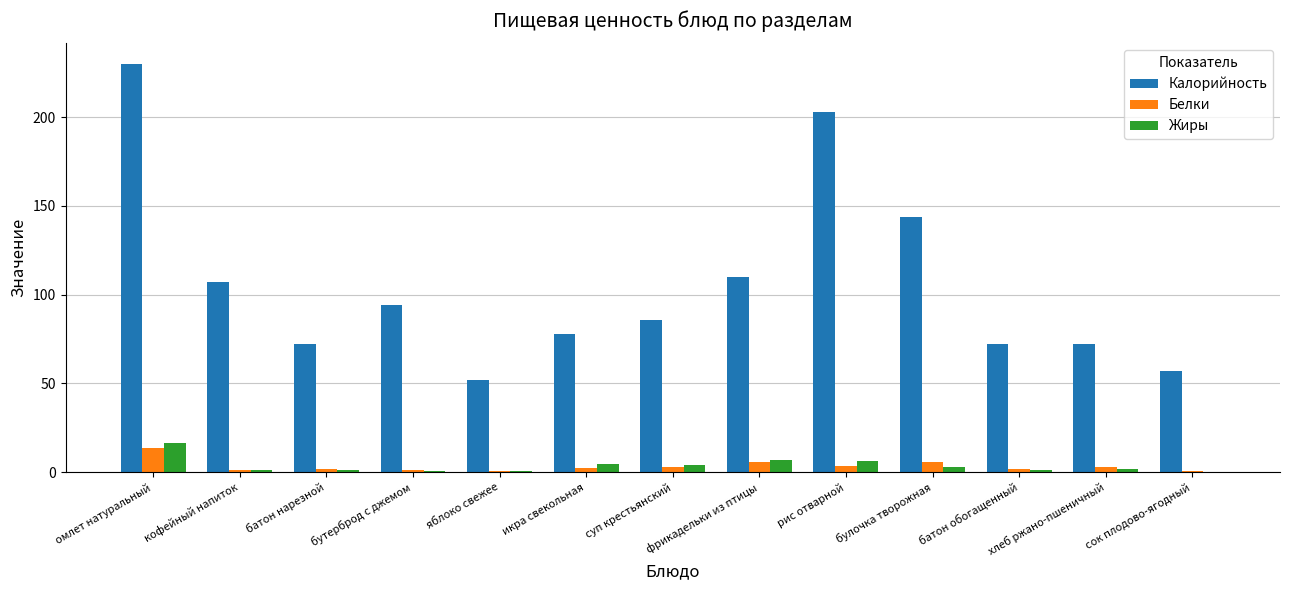

What are all the series names shown in the legend?

Калорийность, Белки, Жиры